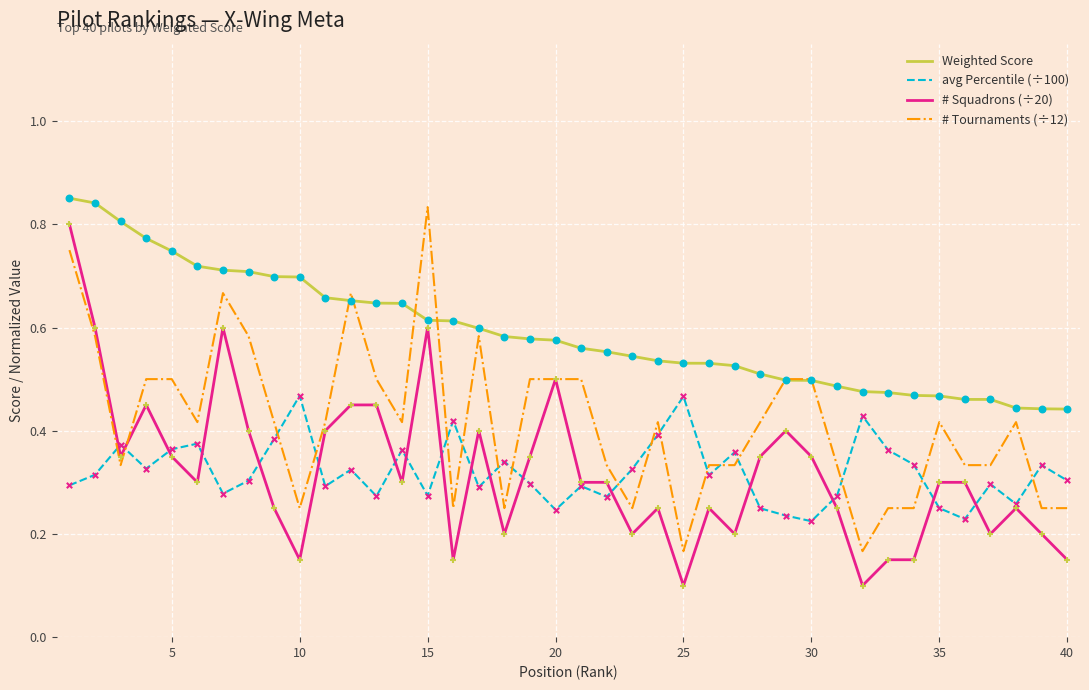

Which series has the largest total across all categories?

Weighted Score